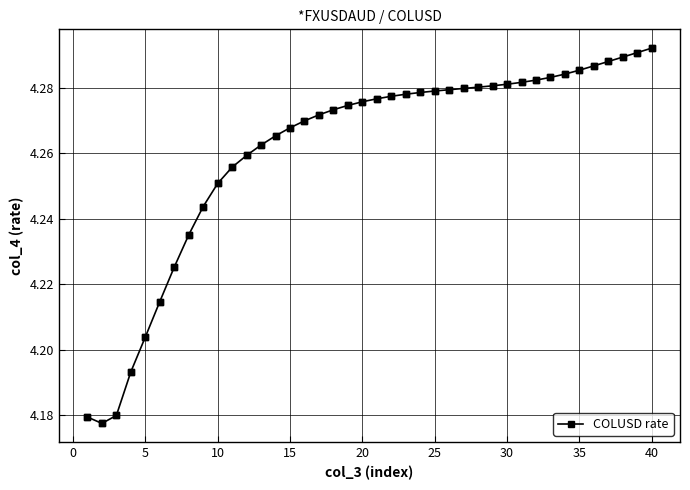

How many values are between 4 and 5?

40